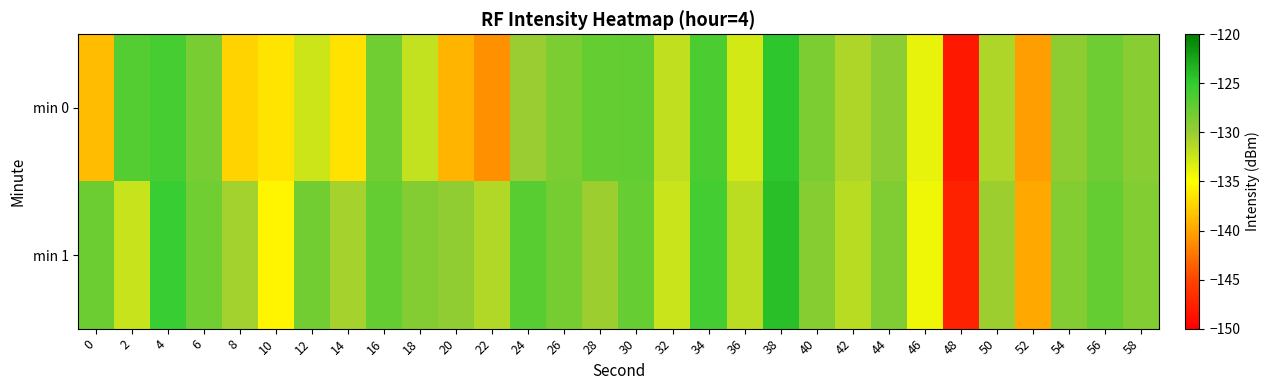

What is the total value across all series at 34?

-252.2